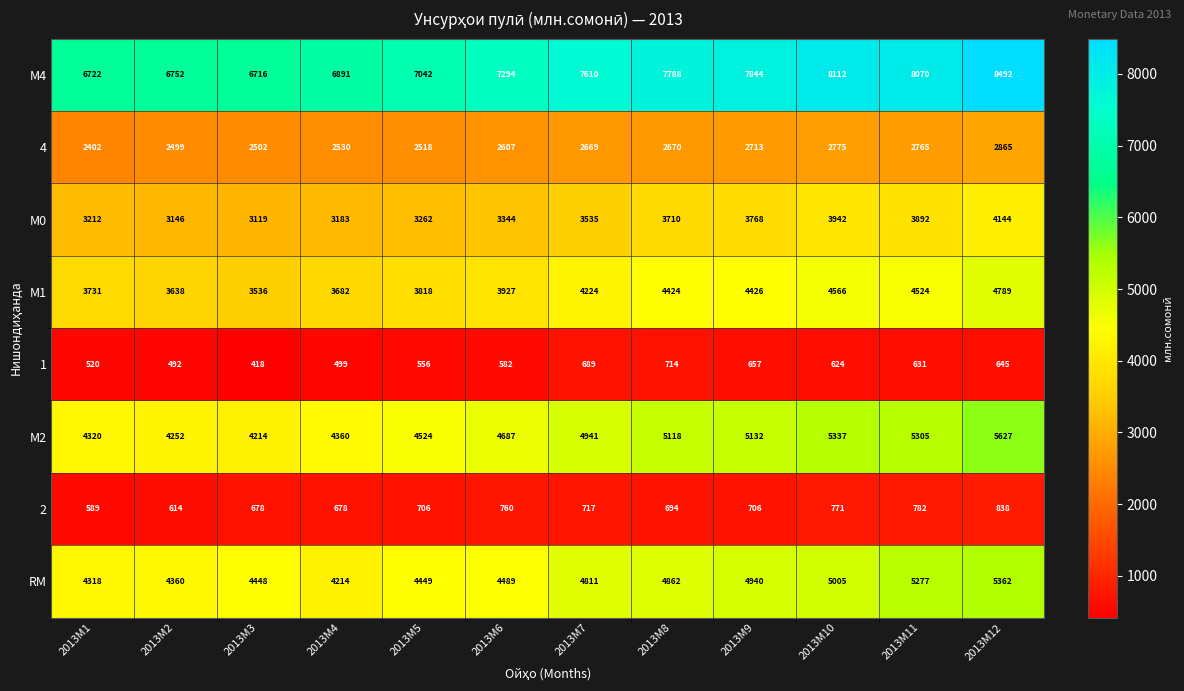

Which series changed the most between 2013M7 and 2013M9?

М4